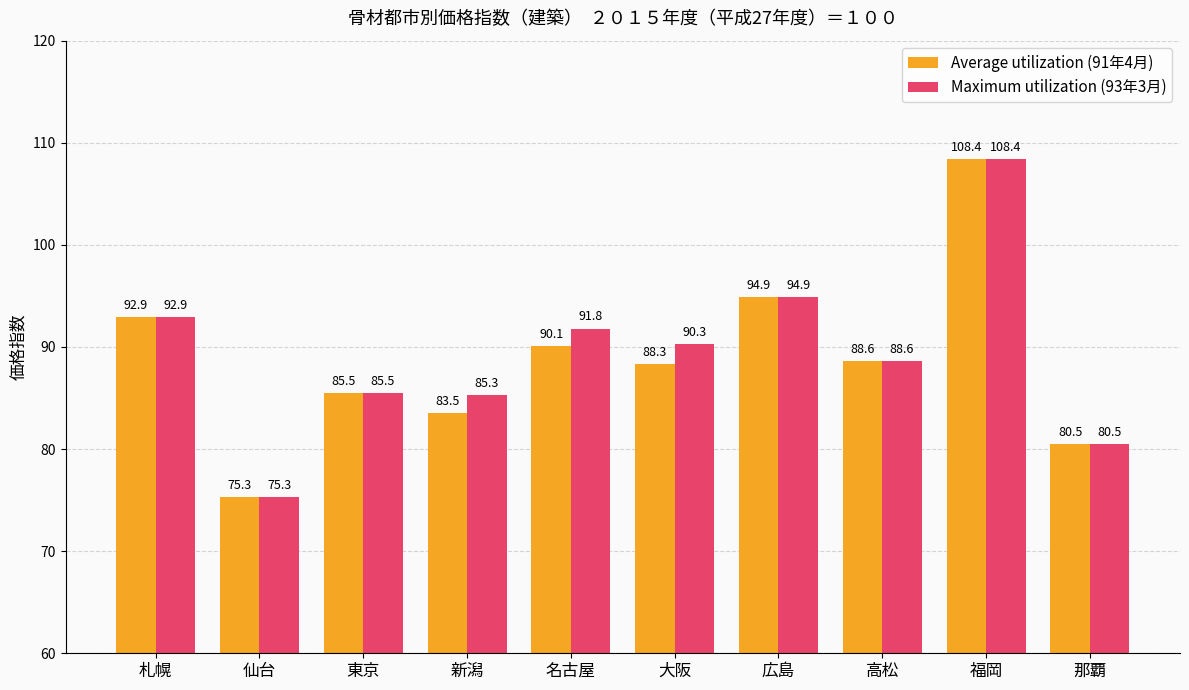

Which label corresponds to the largest value in the chart?

福岡